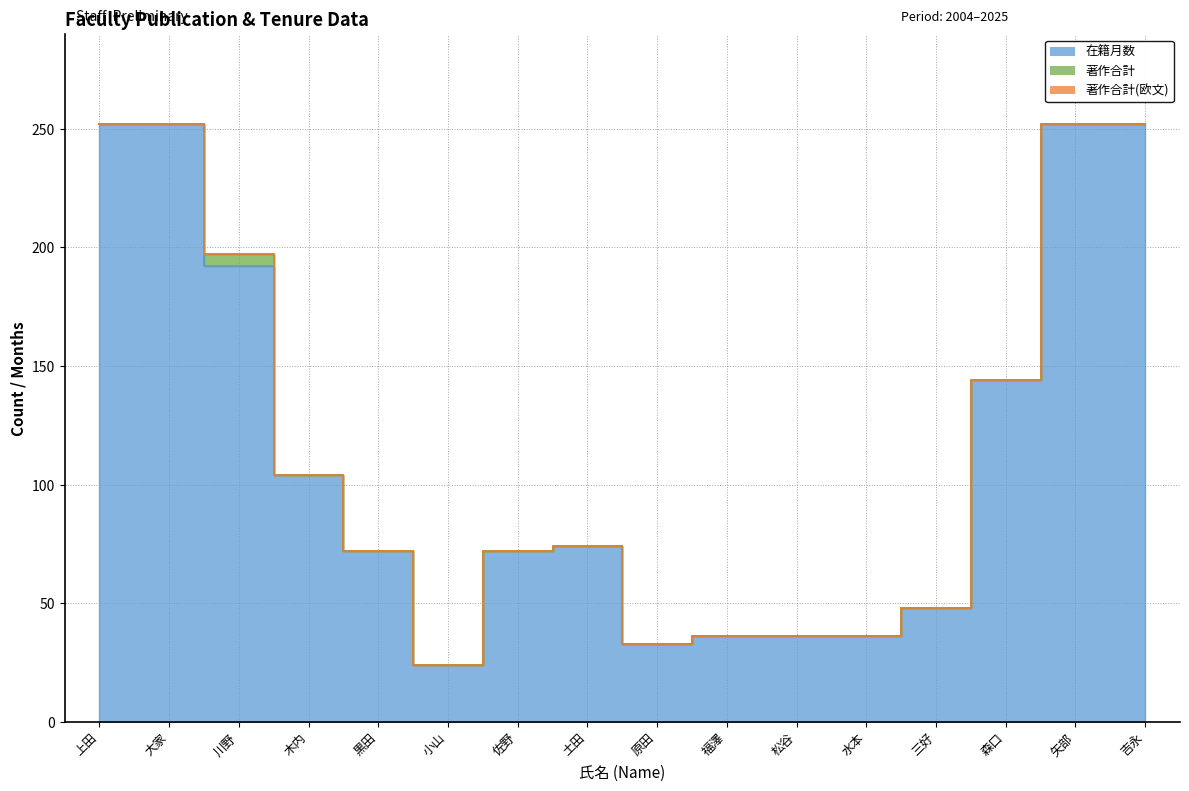

True or false: 著作合計(欧文) and 著作合計 cross at least once.

False